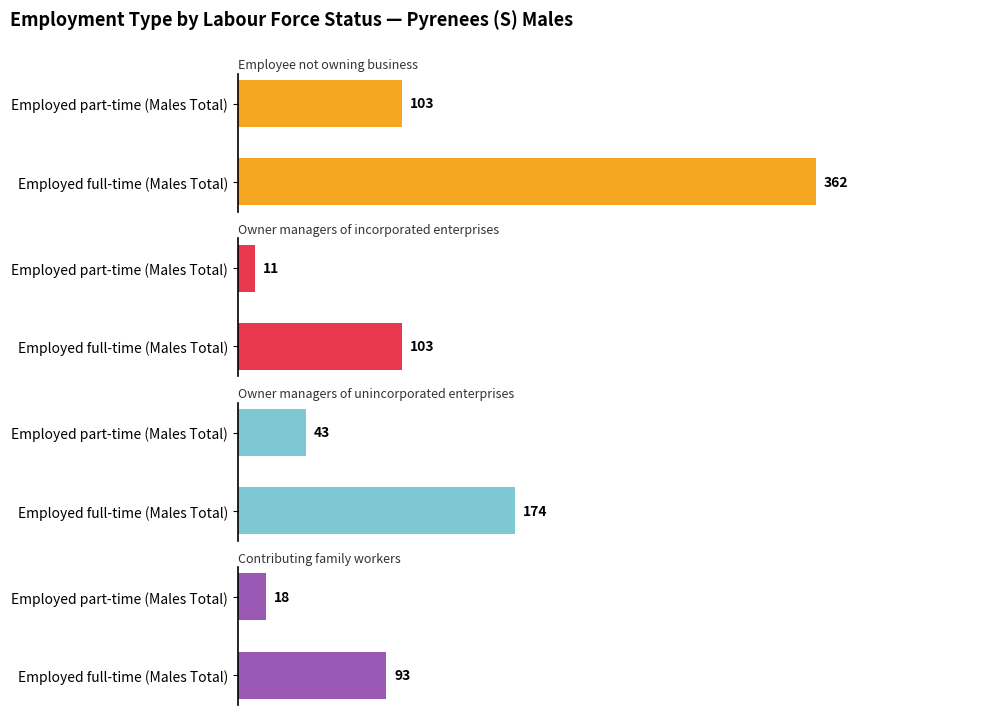

At how many categories does at least one series exceed 183?

1